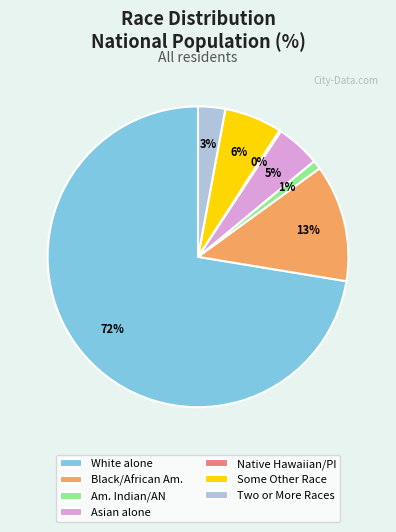

Is White alone the majority of the pie?

Yes